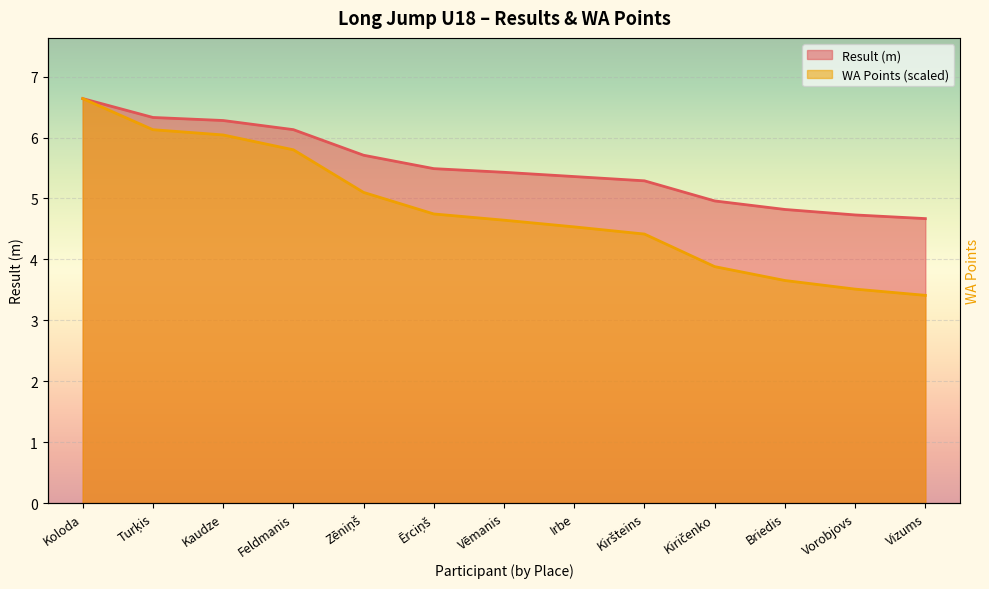

The WA Points series shows 6.6 at Koloda. True or false?

True